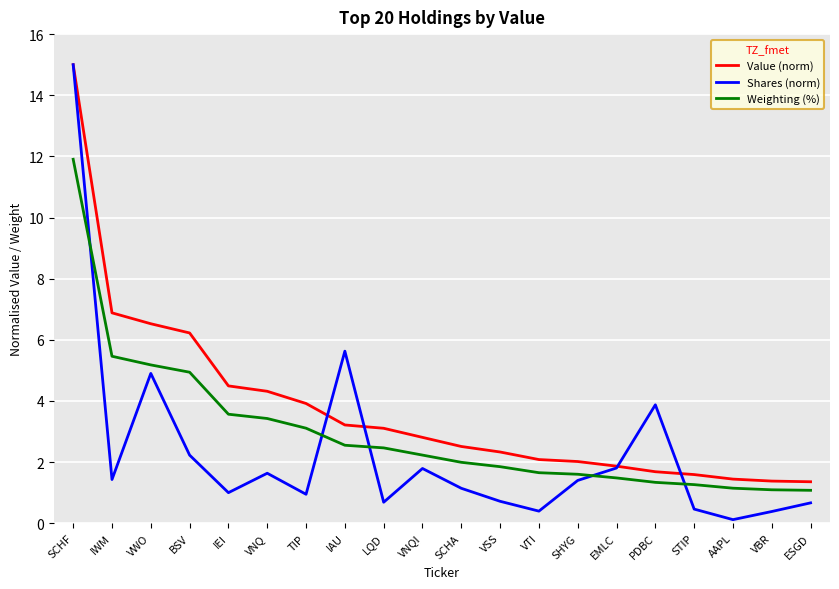

True or false: Shares (norm) and Weighting (%) cross at least once.

True